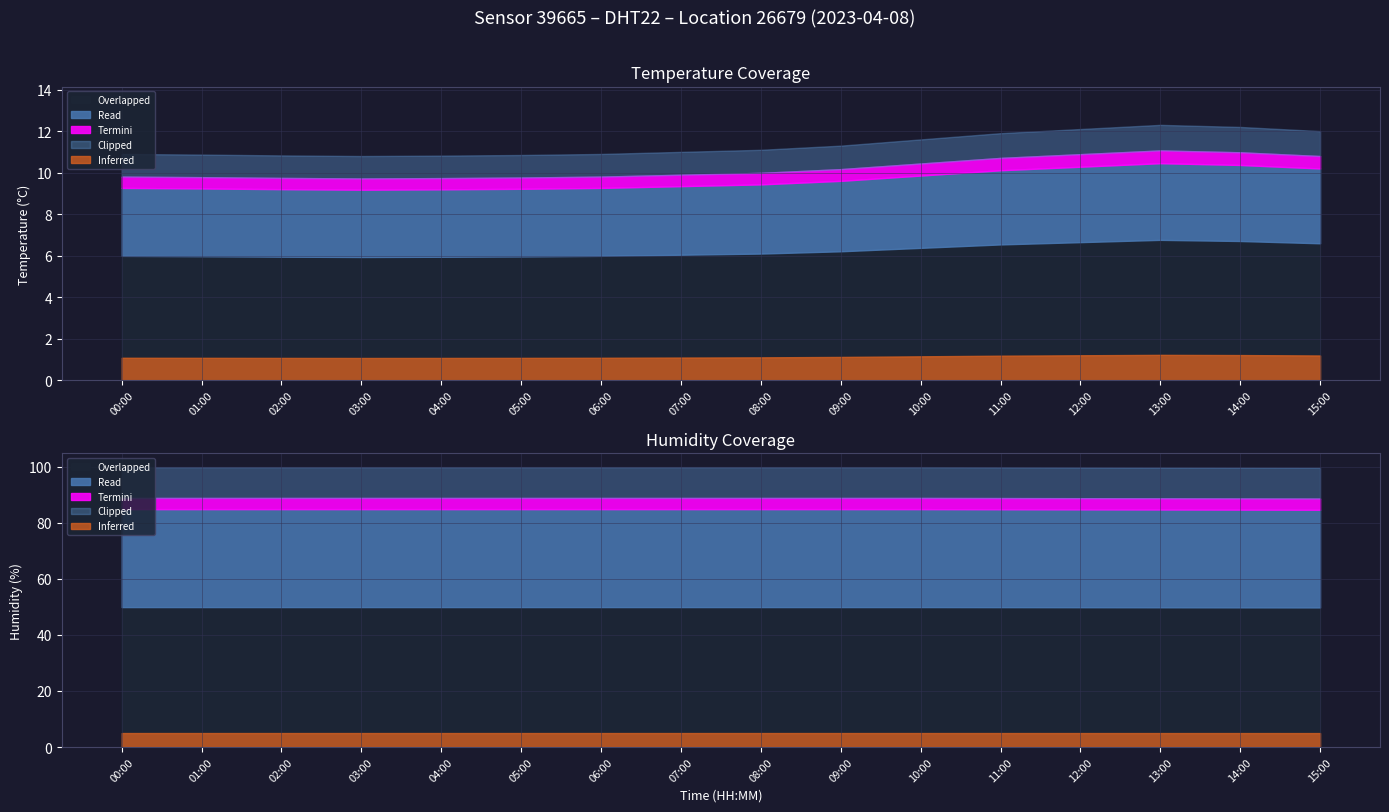

True or false: temperature and humidity intersect in this chart.

False